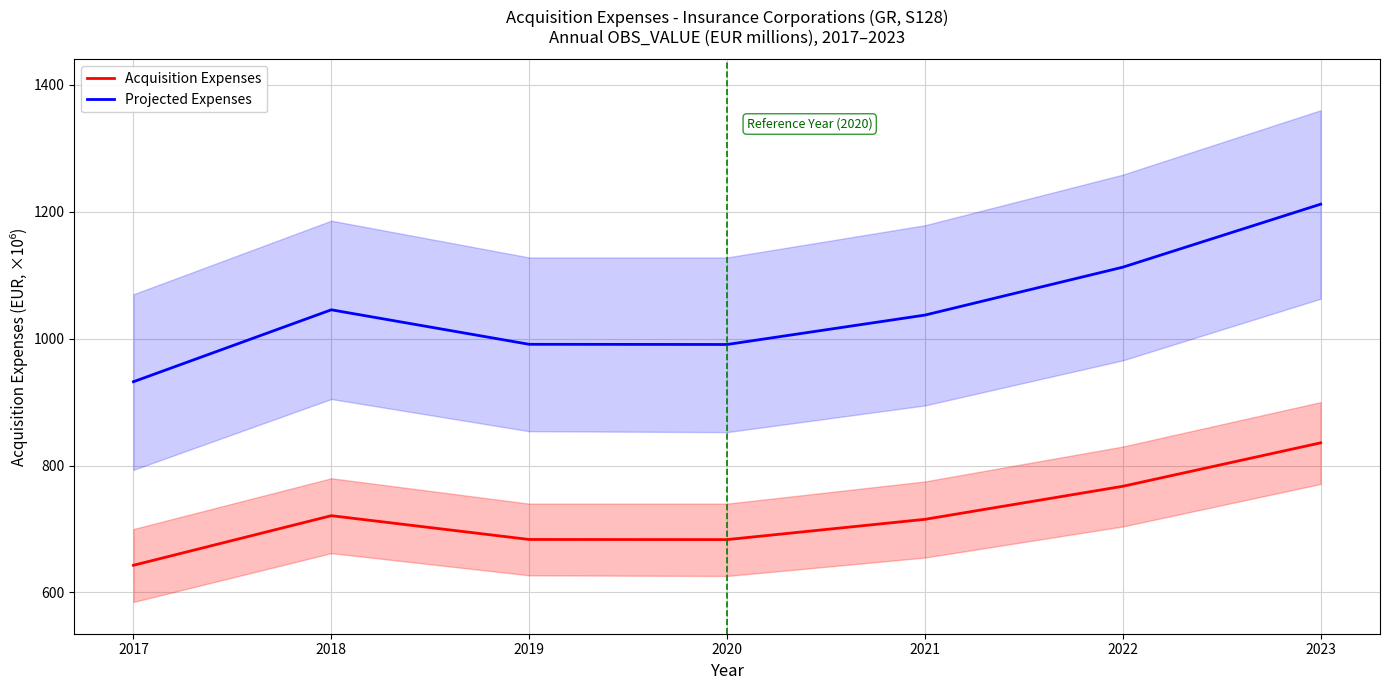

Rank the categories by Projected Expenses value from highest to lowest.

2023, 2022, 2018, 2021, 2019, 2020, 2017